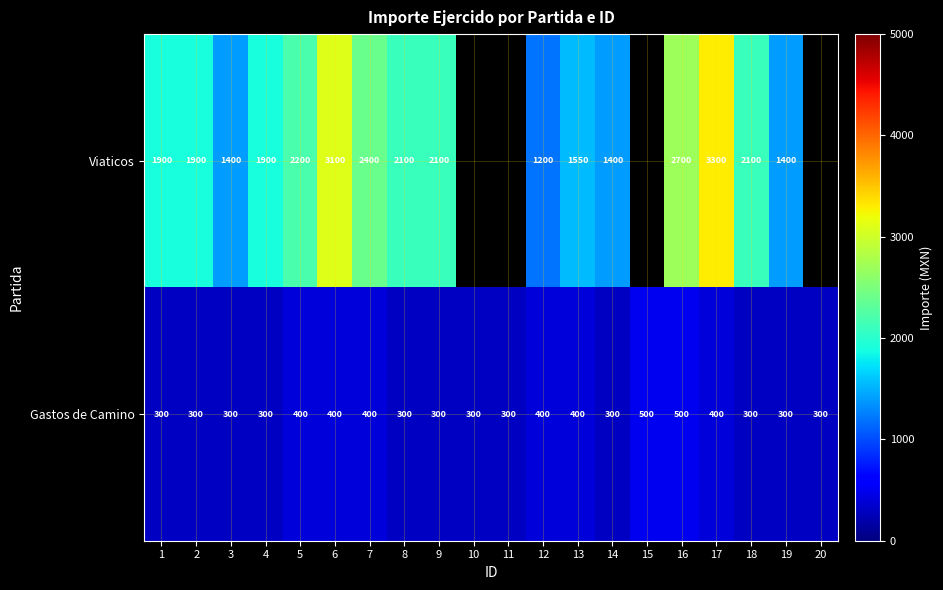

What is the total value across all series at 12?

1600